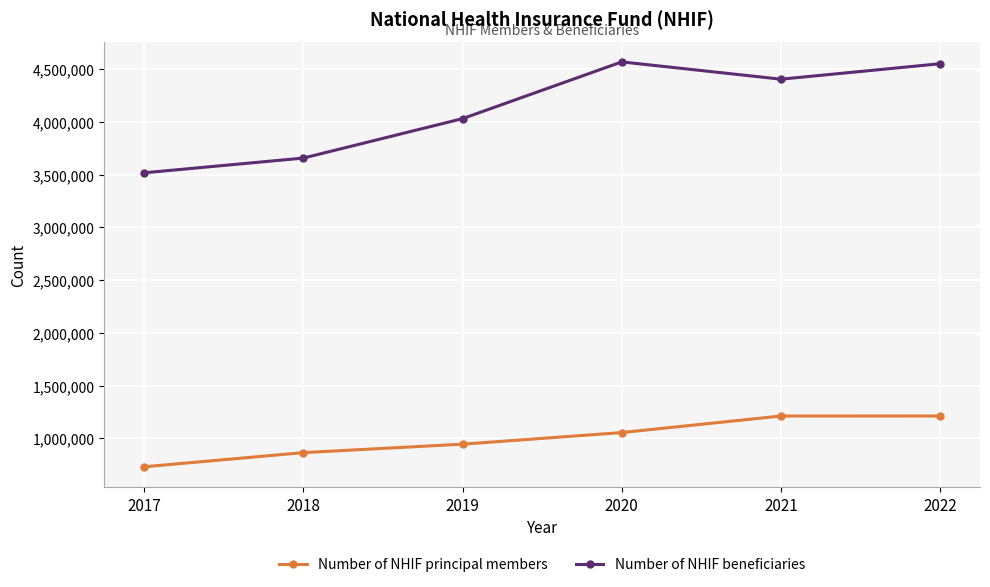

Which series changed the most between 2018 and 2019?

Number of NHIF beneficiaries